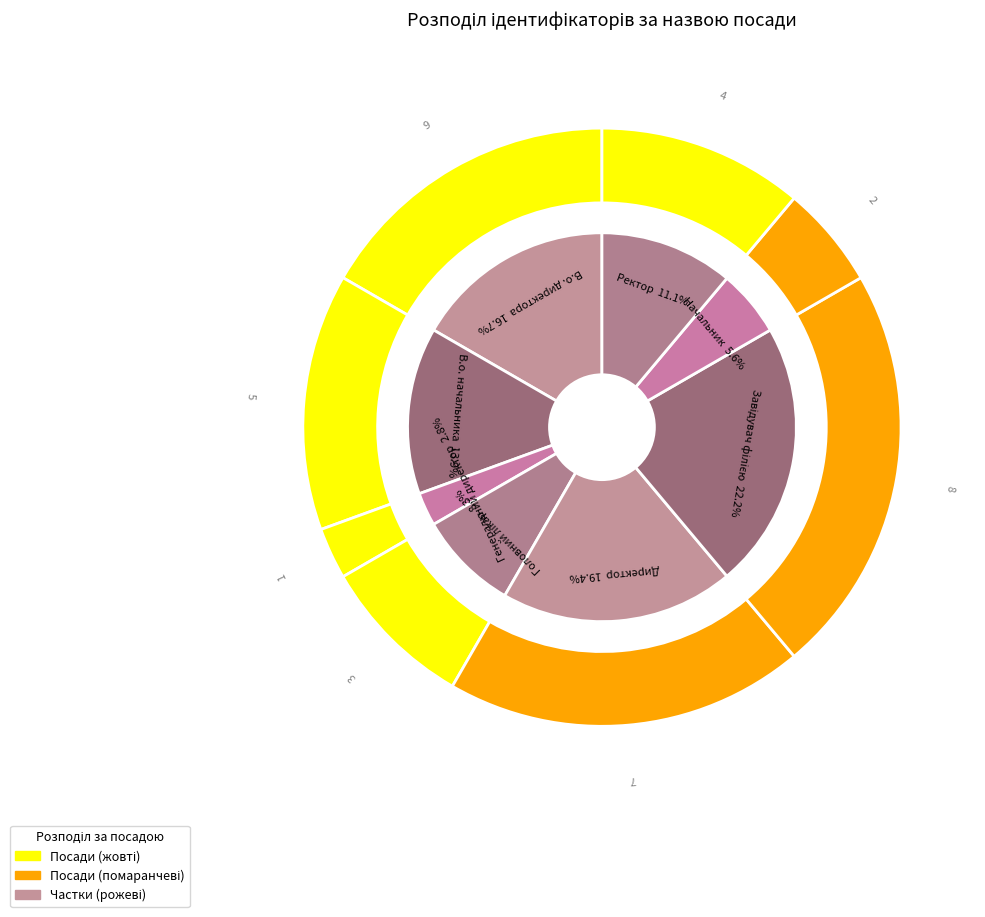

What percentage is the Генеральний директор slice, to the nearest percent?

3%